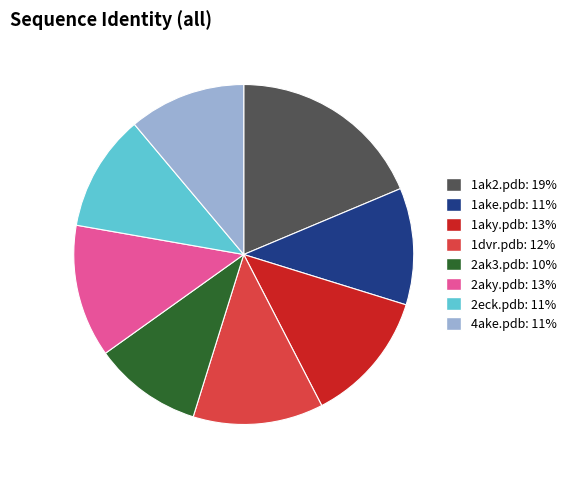

Which slice is the smallest?

2ak3.pdb